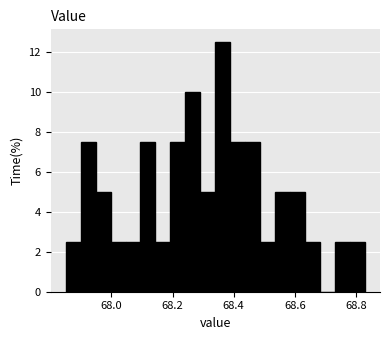

Read against the x-axis, roughly where is the centre of the tallest bar?

68.36